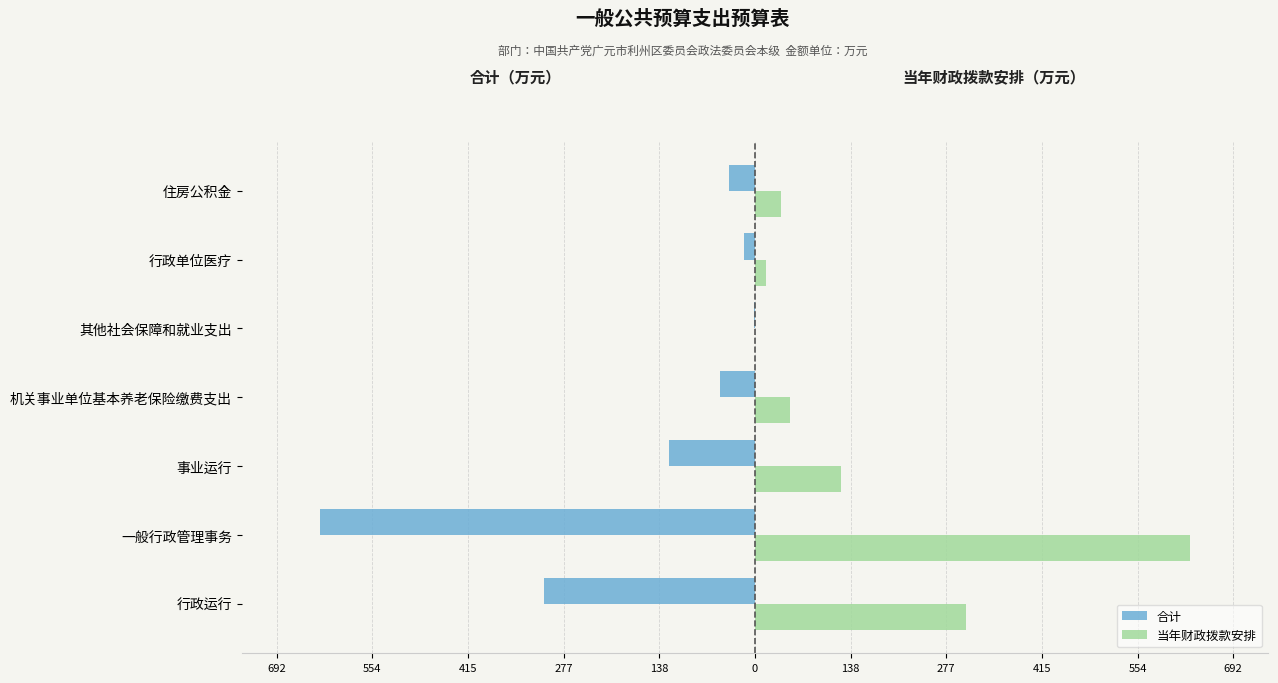

Reading right to left, transcribe all the data shown in this chart.

合计: -38.0	-16.3	-0.9	-50.8	-124.3	-629.2	-305.1
当年财政拨款安排: 38.0	16.3	0.9	50.8	124.3	629.2	305.1